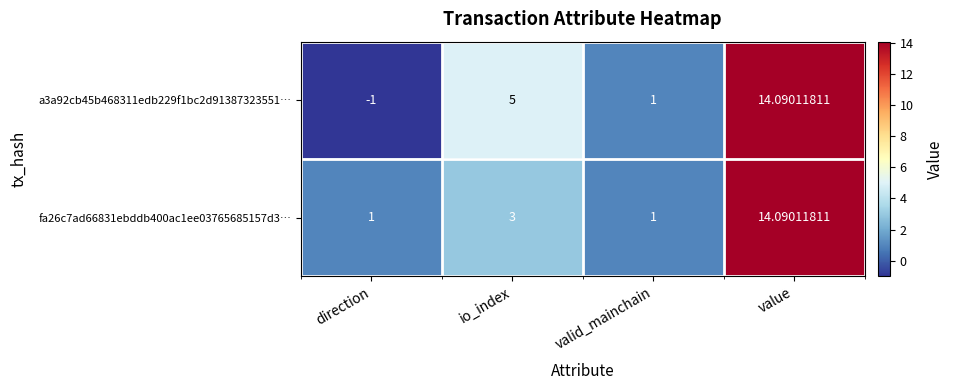

Which label corresponds to the smallest value in the chart?

direction